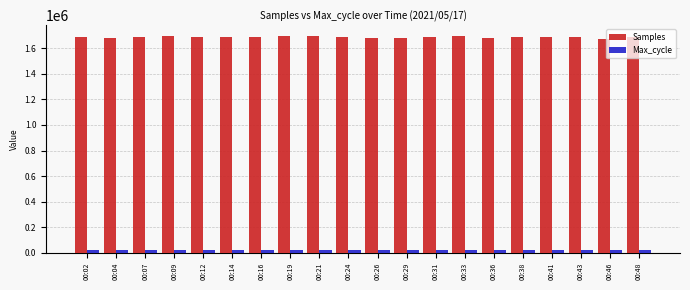

The value of Samples at 00:02 is 2758438. True or false?

False